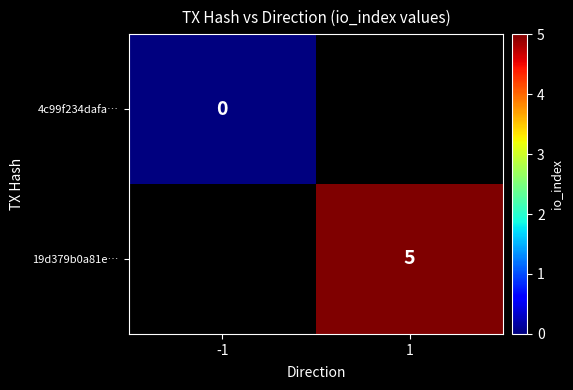

The 19d379b0a81e… series shows 5 at 1. True or false?

True